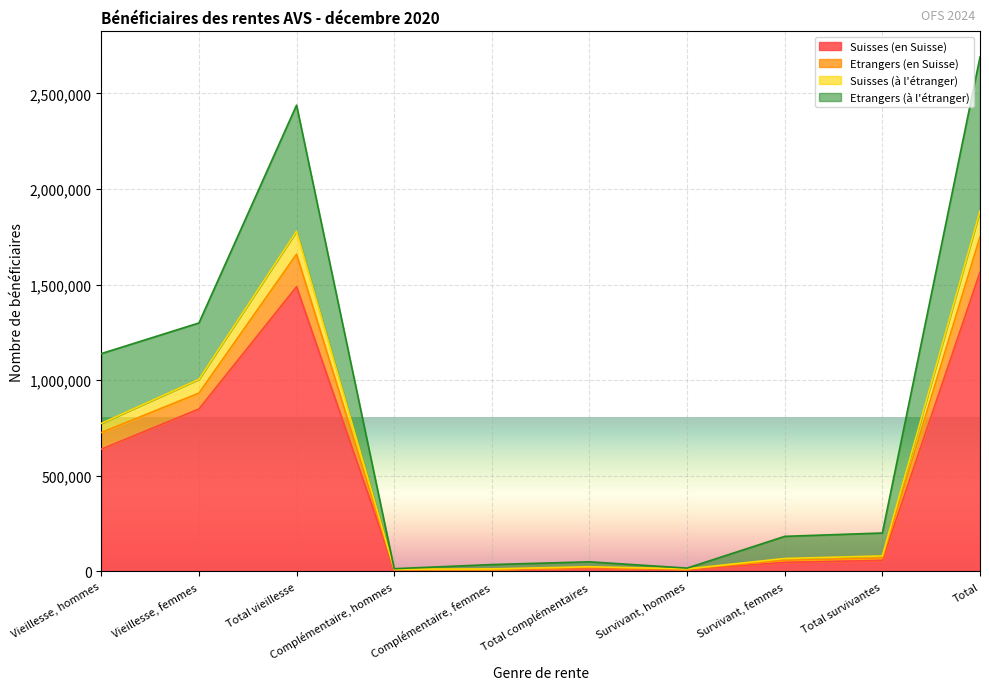

At which label is Suisses (à l'étranger) closest to 948277?

Vieillesse, femmes